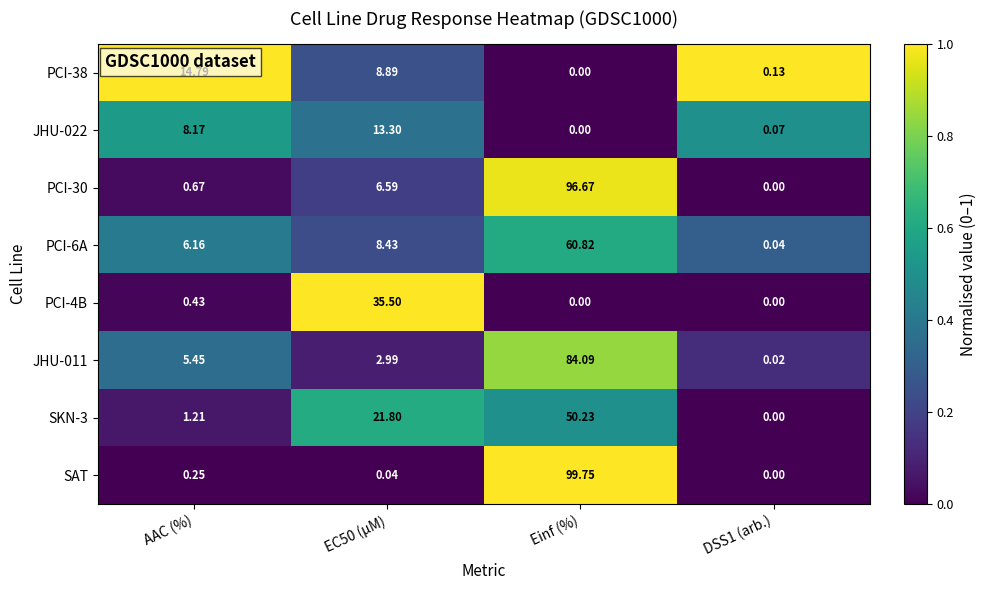

Rank the series by their maximum value, from highest to lowest.

SAT, PCI-30, JHU-011, PCI-6A, SKN-3, PCI-4B, PCI-38, JHU-022